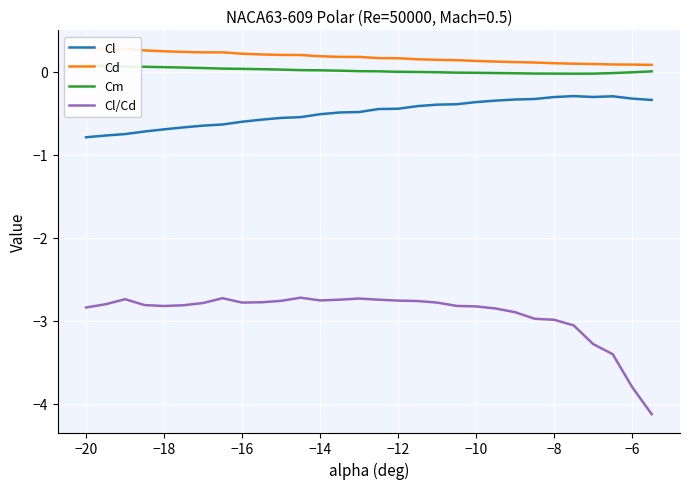

What is the difference between the maximum and second lowest values in the Cd series?

0.2